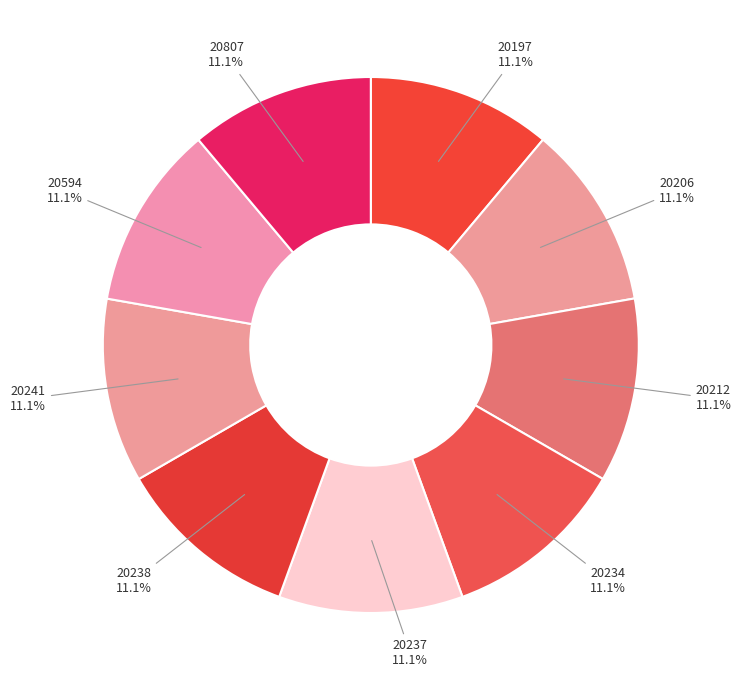

Which category has the biggest portion of the pie?

20237